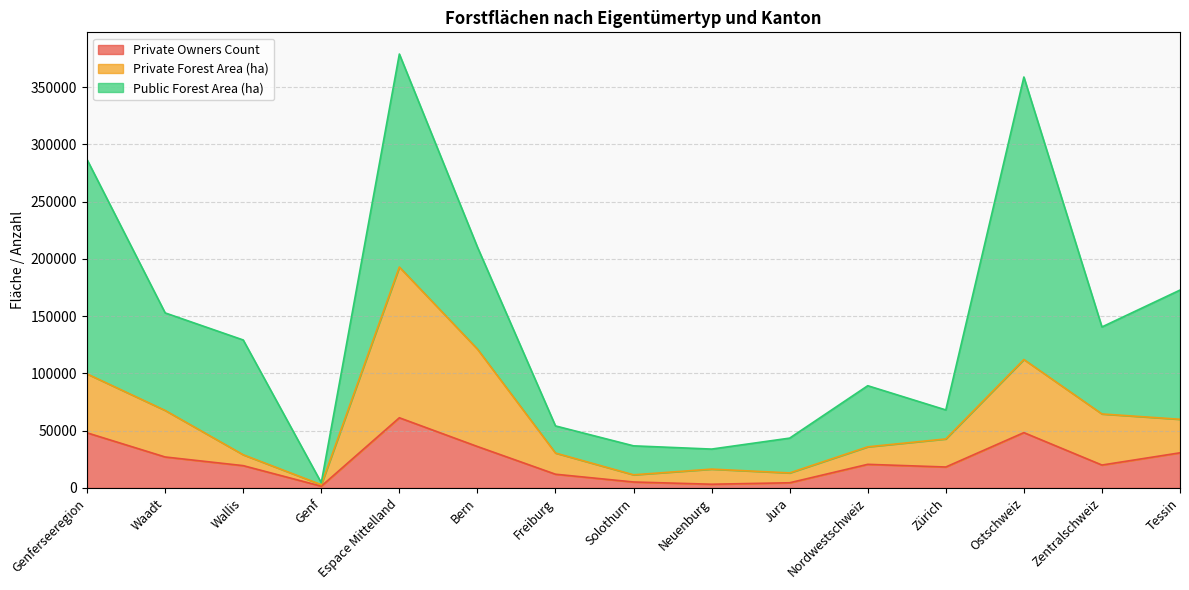

What is the total value across all series at Bern?

210417